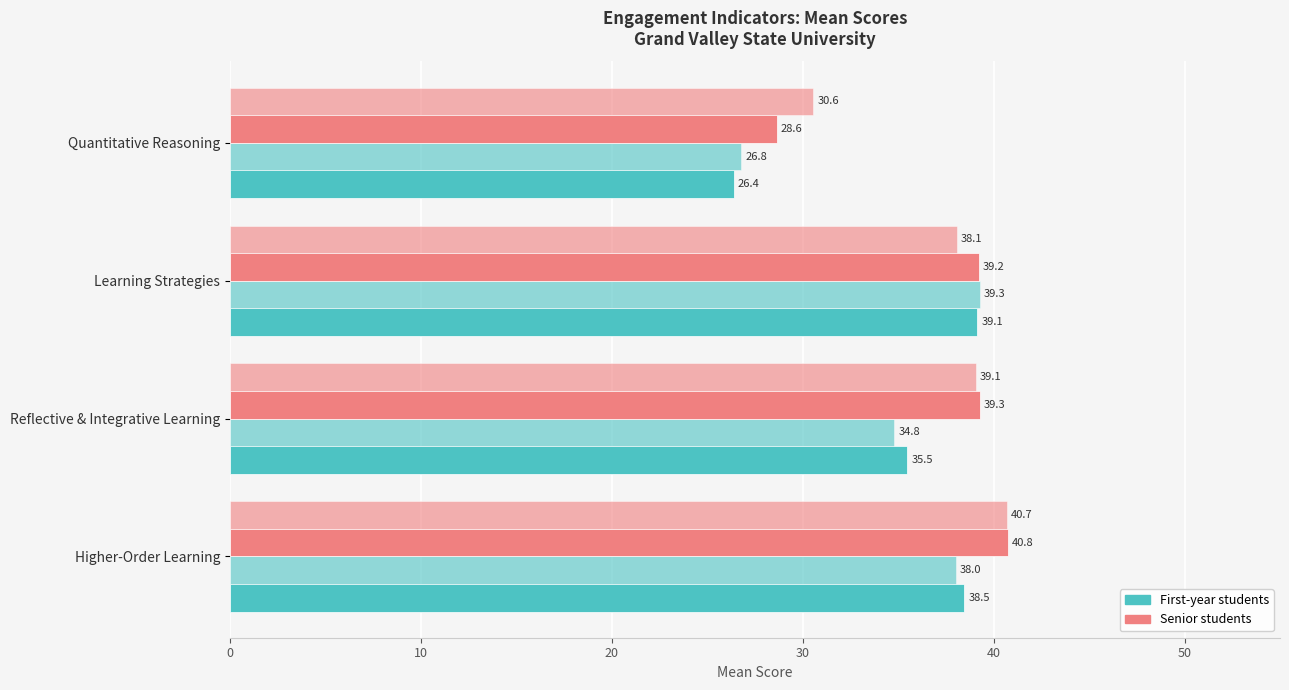

Is it true that Senior 2016 equals 47.7 at Quantitative Reasoning?

False